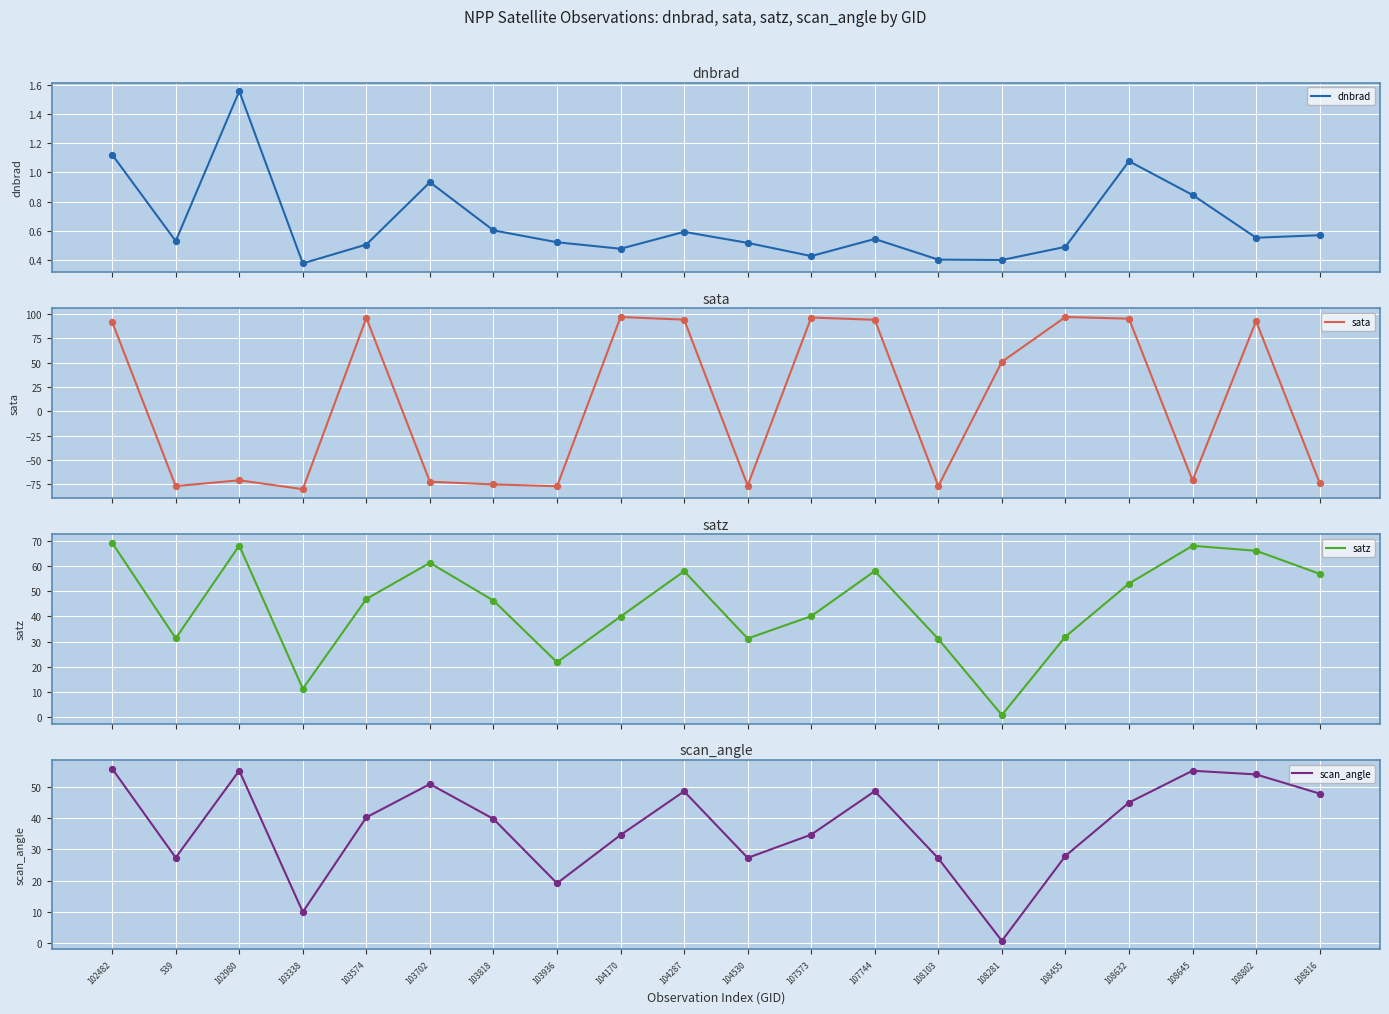

Which series reaches the maximum Y coordinate?

sata